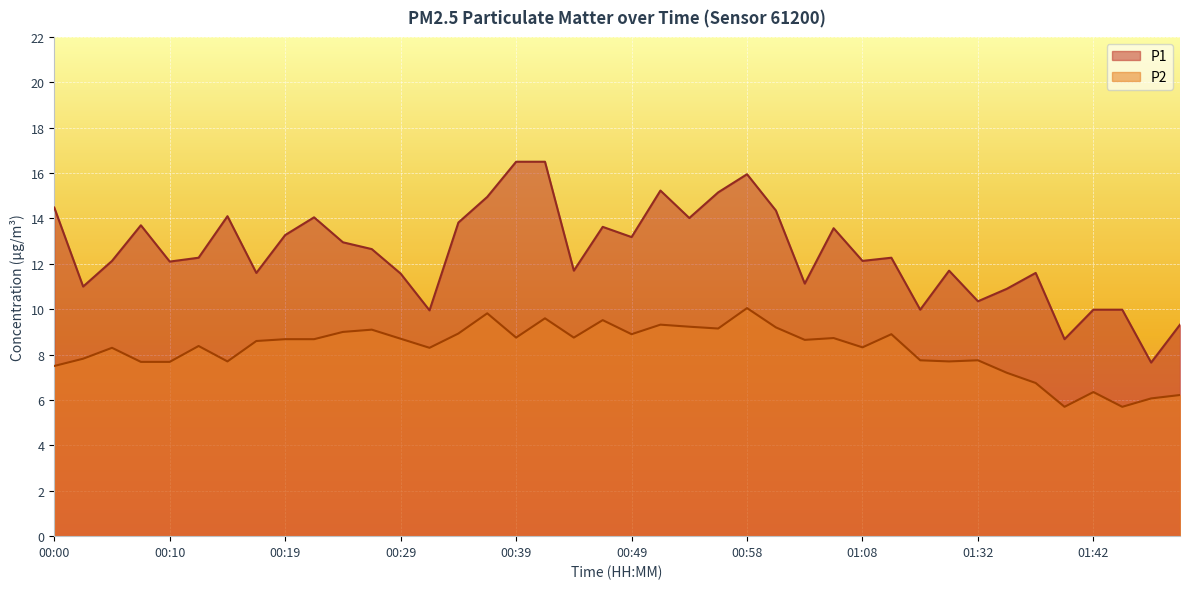

Reading left to right, transcribe all the data shown in this chart.

P1: 14.5	11.0	12.1	13.7	12.1	12.3	14.1	11.6	13.3	14.1	12.9	12.7	11.6	9.9	13.8	14.9	16.5	16.5	11.7	13.6	13.2	15.2	14.0	15.2	15.9	14.3	11.1	13.6	12.1	12.3	10.0	11.7	10.3	10.9	11.6	8.7	10.0	10.0	7.7	9.3
P2: 7.5	7.8	8.3	7.7	7.7	8.4	7.7	8.6	8.7	8.7	9.0	9.1	8.7	8.3	8.9	9.8	8.8	9.6	8.8	9.5	8.9	9.3	9.2	9.2	10.1	9.2	8.7	8.7	8.3	8.9	7.8	7.7	7.8	7.2	6.8	5.7	6.3	5.7	6.1	6.2